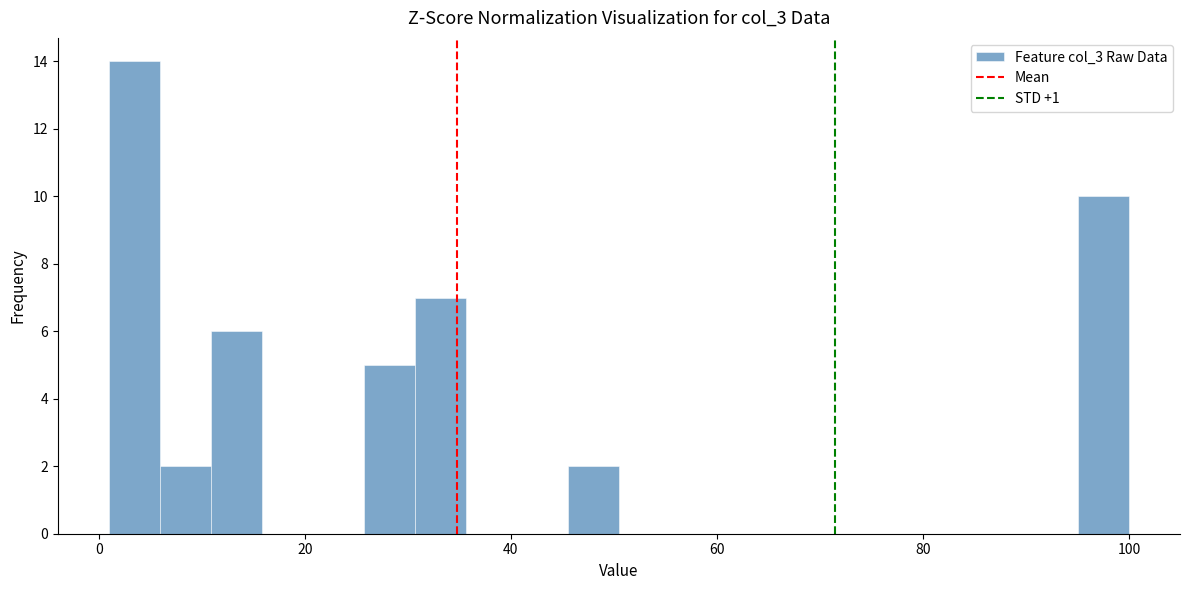

Read against the x-axis, roughly where is the centre of the tallest bar?

4